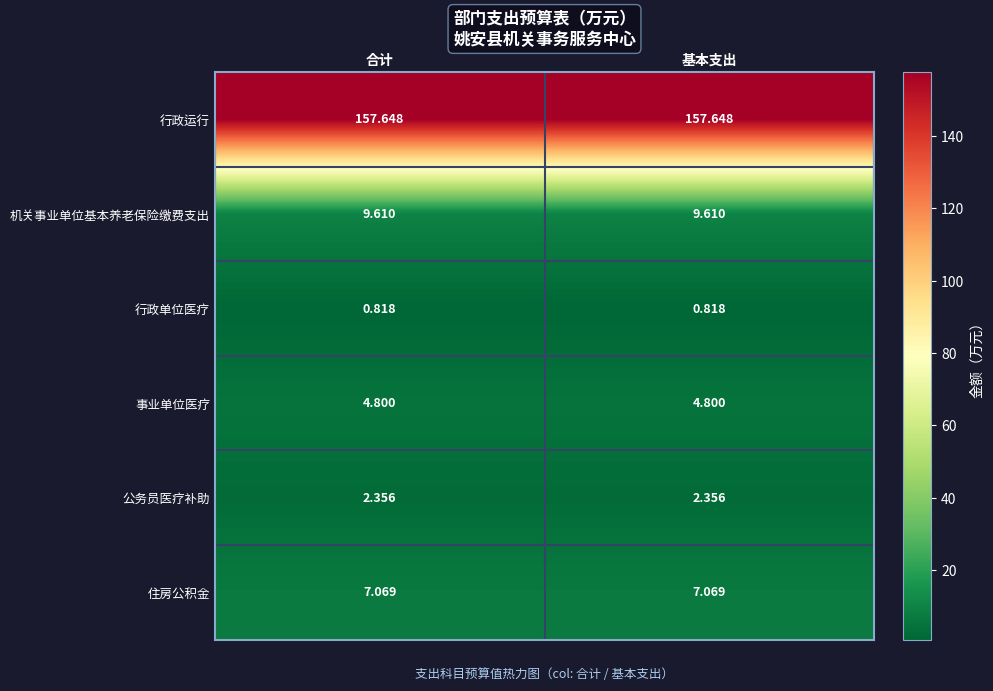

Which series has the largest total across all categories?

行政运行